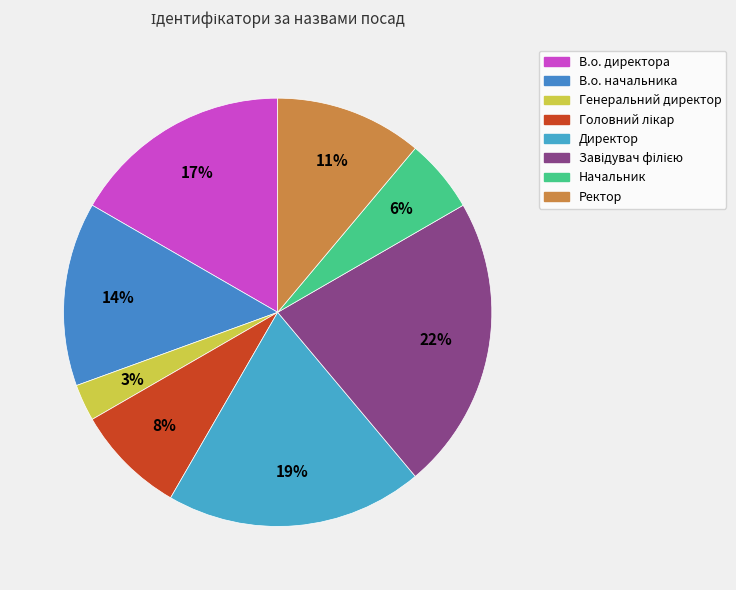

To the nearest percent, what percentage of the pie is Начальник?

6%